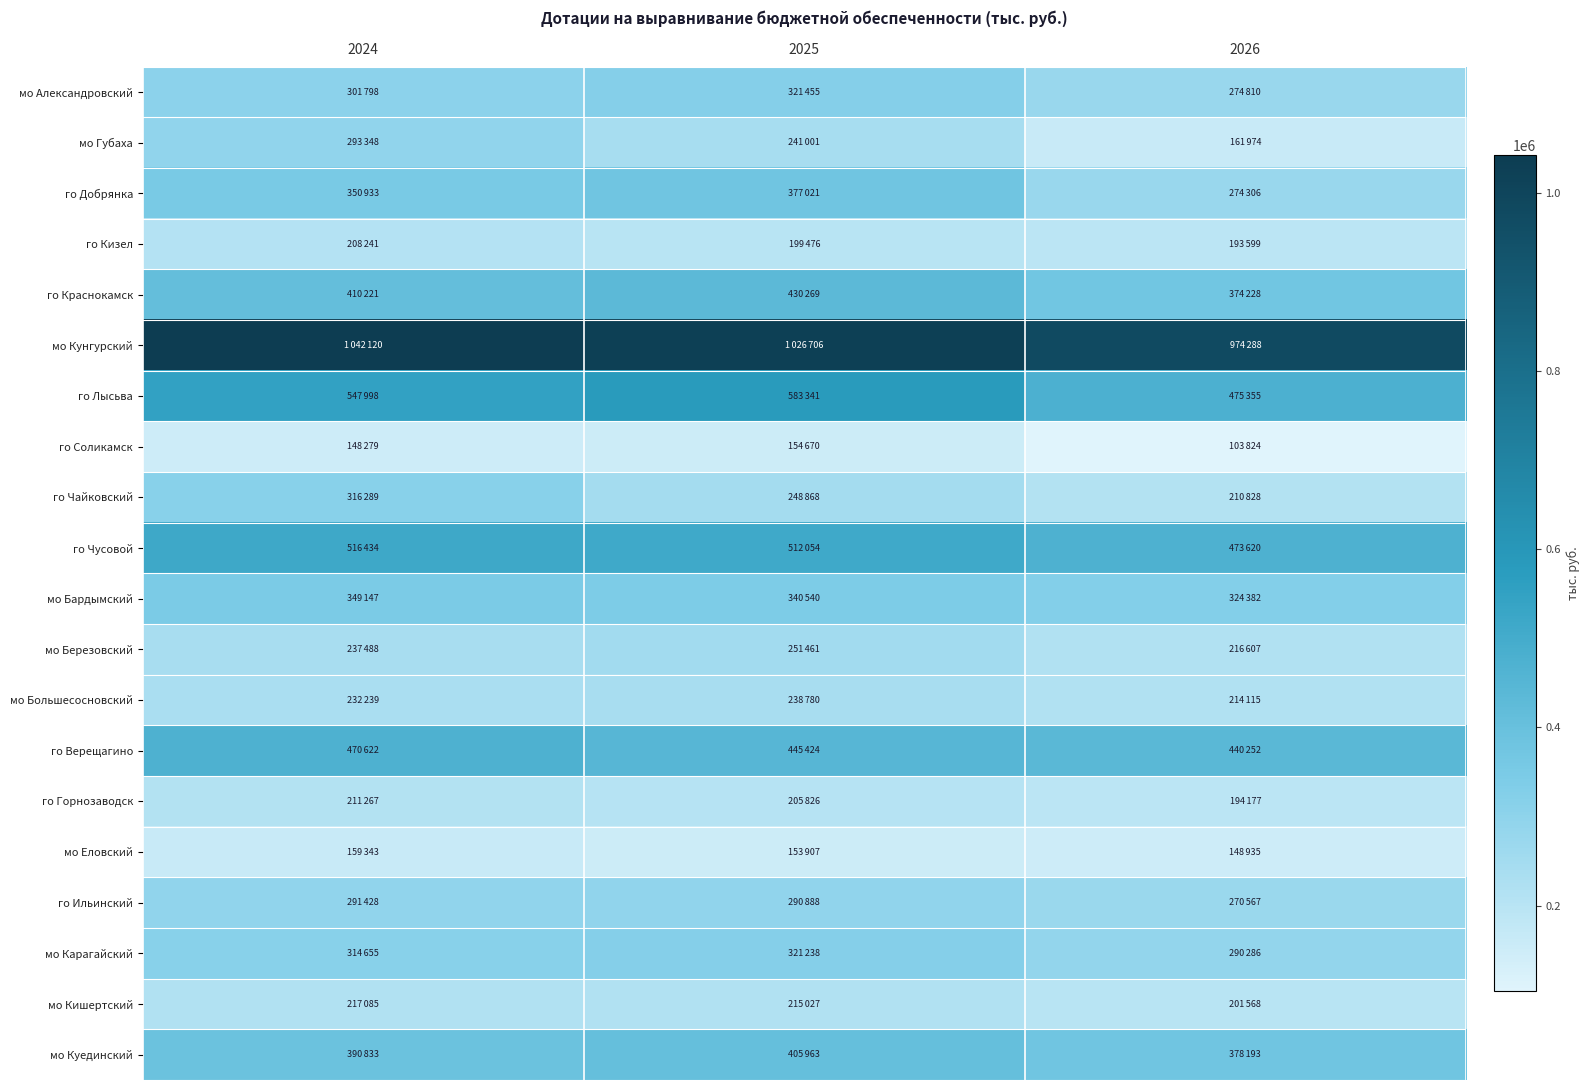

What is the smallest value displayed?

103824.1